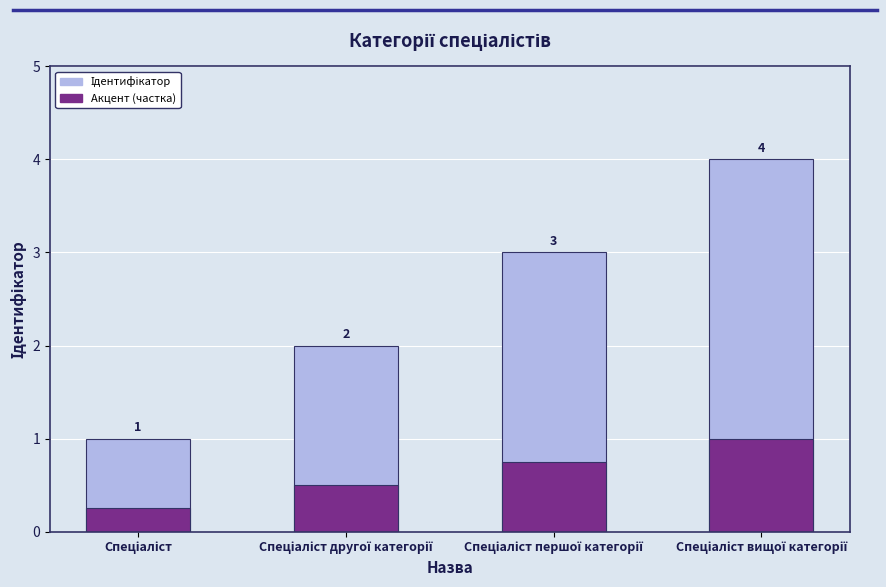

Rank the series by their maximum value, from highest to lowest.

Ідентифікатор, Акцент (частка)